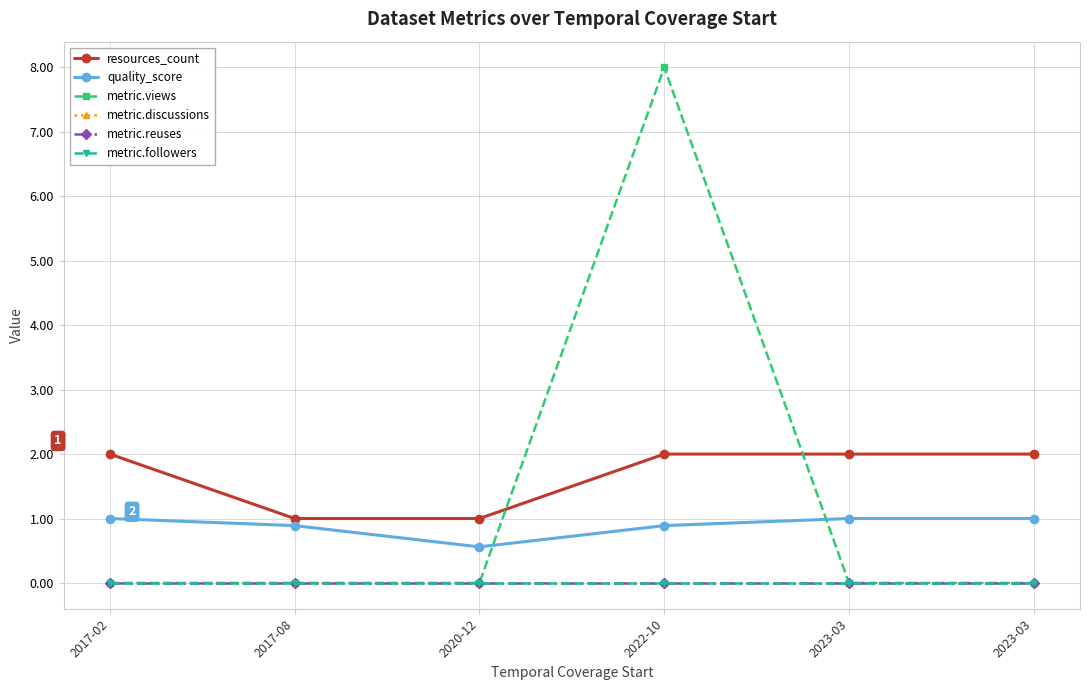

Does the chart have visible grid lines?

Yes